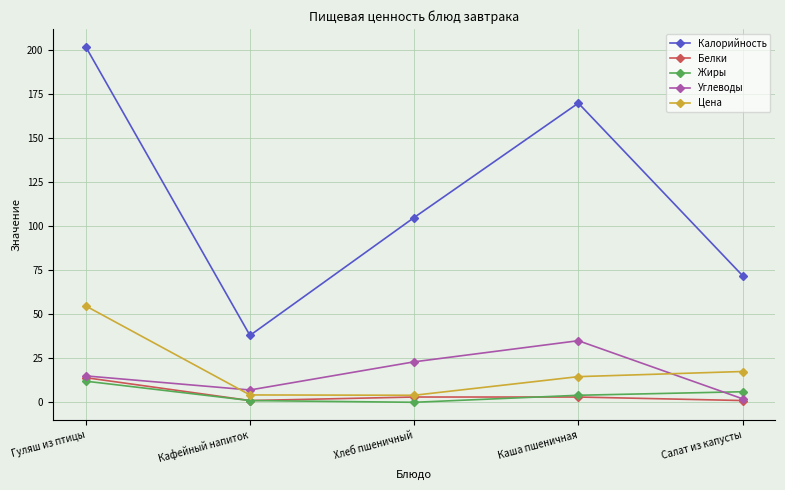

Is the value of Цена at Кафейный напиток greater than the value of Углеводы at Хлеб пшеничный?

No